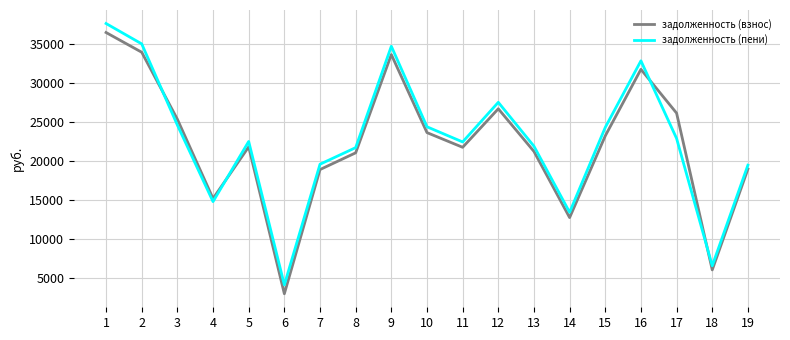

How many lines are shown in the chart?

2